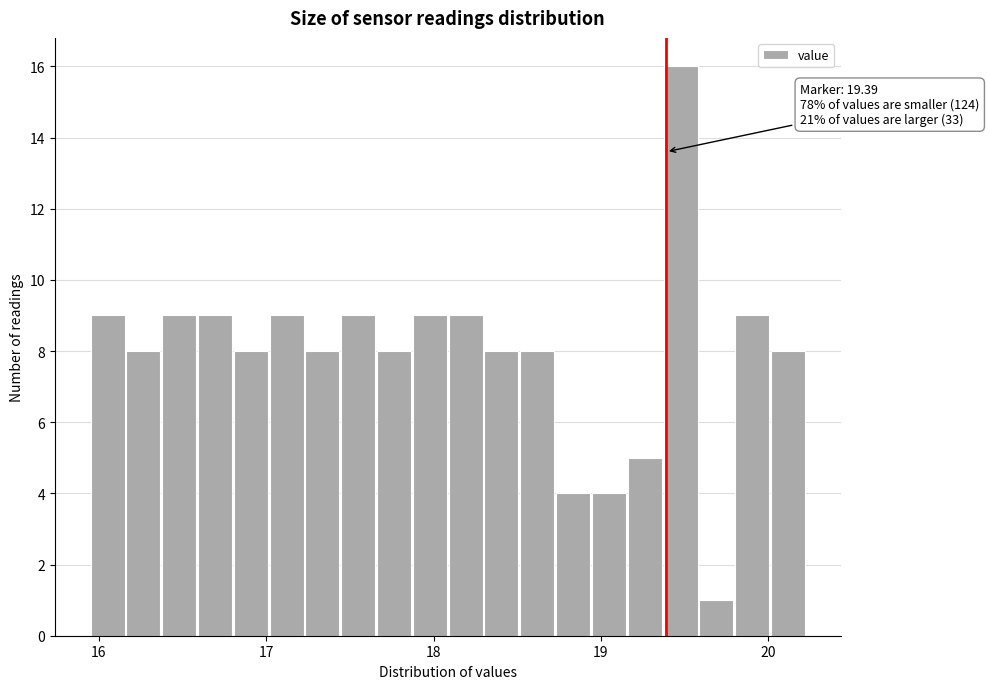

Around what value on the x-axis is the tallest bar? Give the approximate position of its centre, as read against the axis.

19.5